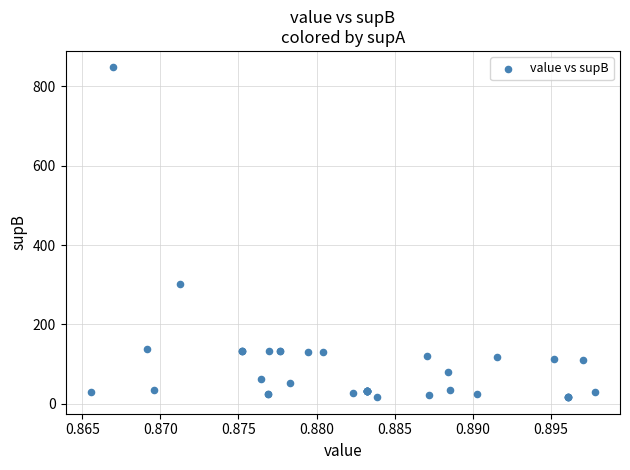

What Y value in the scatter plot is closest to 432?

301